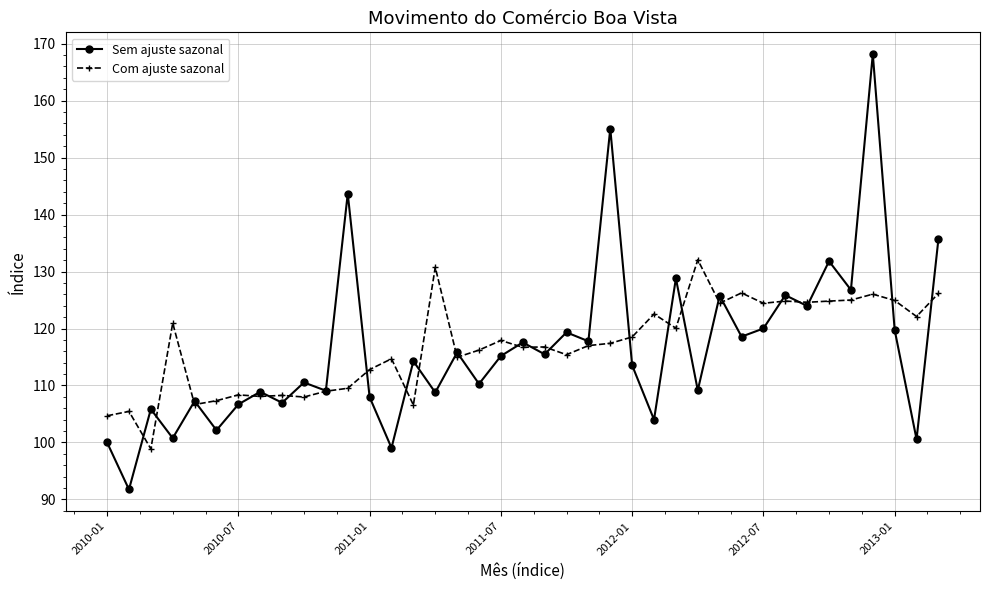

Is this an area chart (filled region under the line)?

No